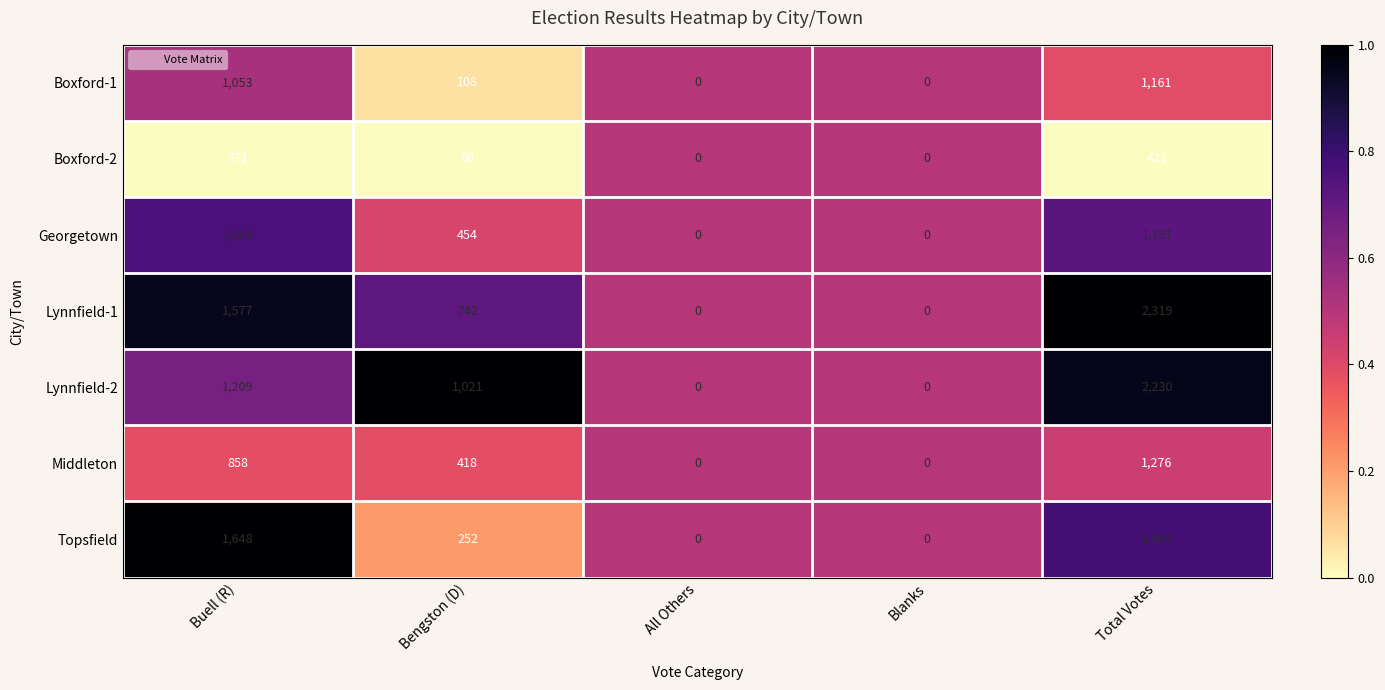

Is the value of Boxford-1 at Bengston (D) greater than the value of Boxford-2 at Total Votes?

No